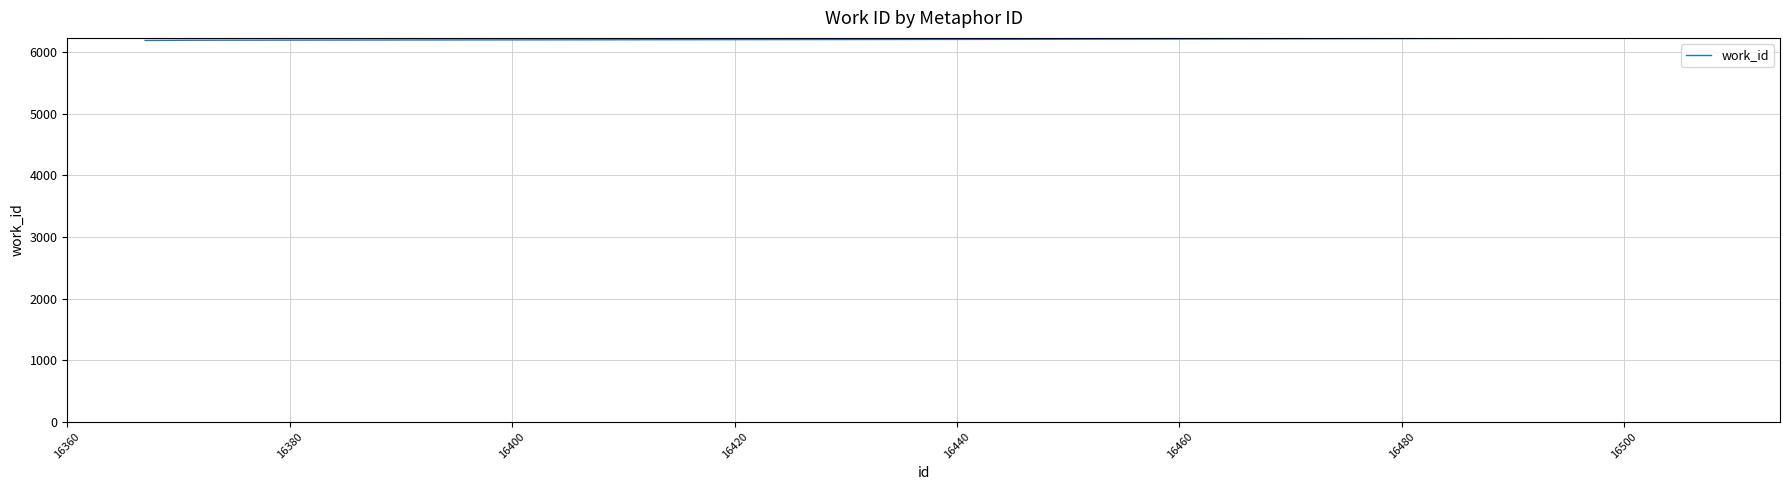

What is the maximum value shown in the chart?

6229